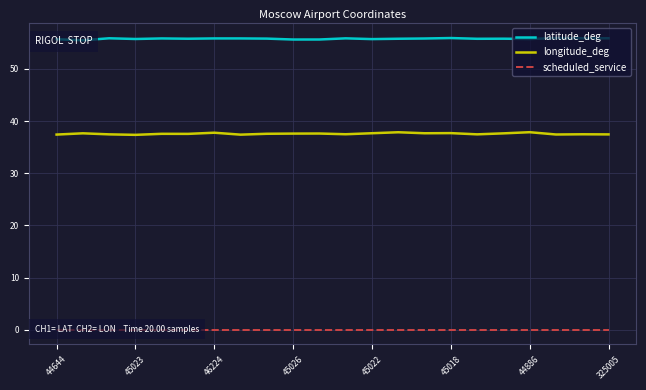

True or false: scheduled_service and latitude_deg cross at least once.

False